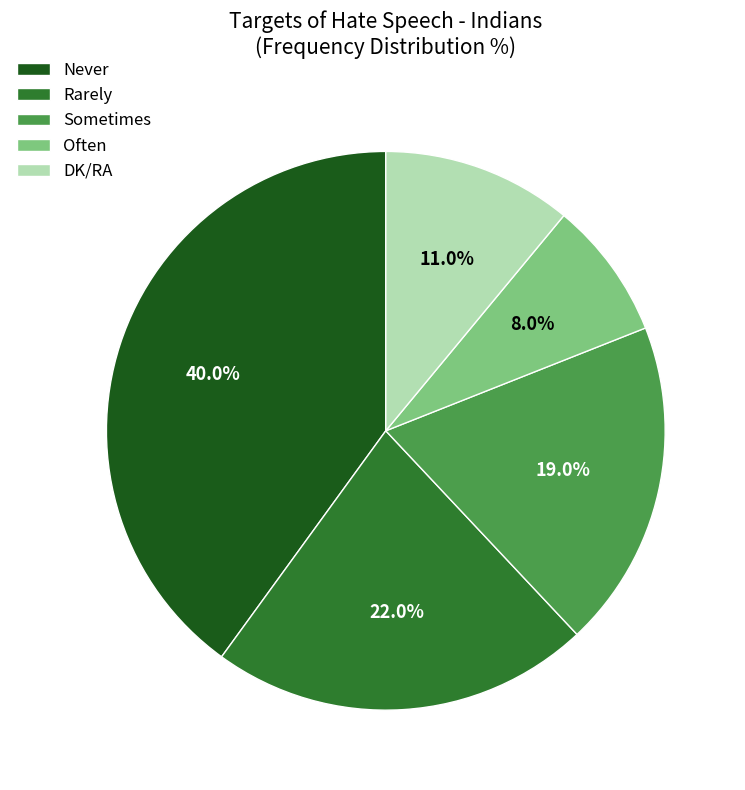

What portion of the pie excludes Never?

60.0%